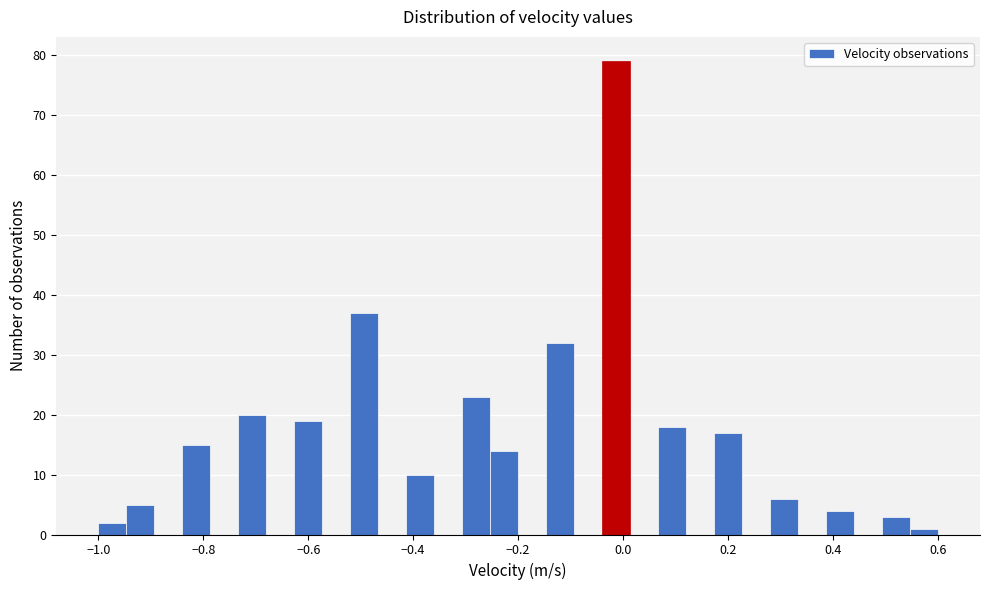

Around what value on the x-axis is the tallest bar? Give the approximate position of its centre, as read against the axis.

-0.02